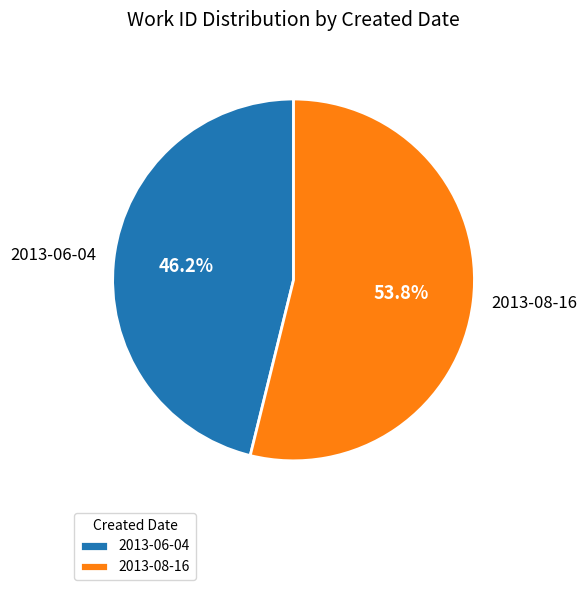

What percentage do 2013-08-16 and 2013-06-04 together represent?

100.0%